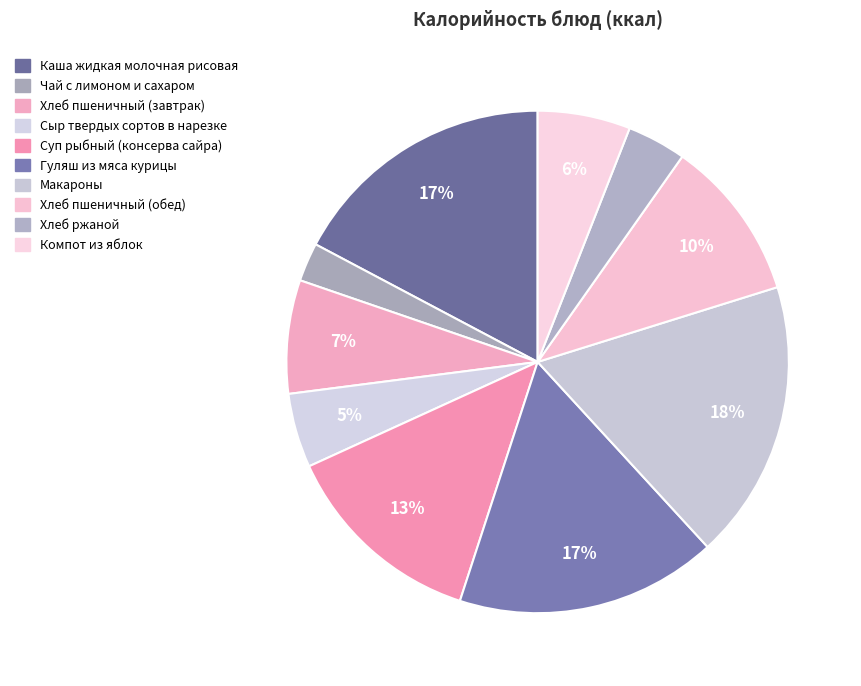

What percentage is the Каша жидкая молочная рисовая slice, to the nearest percent?

17%